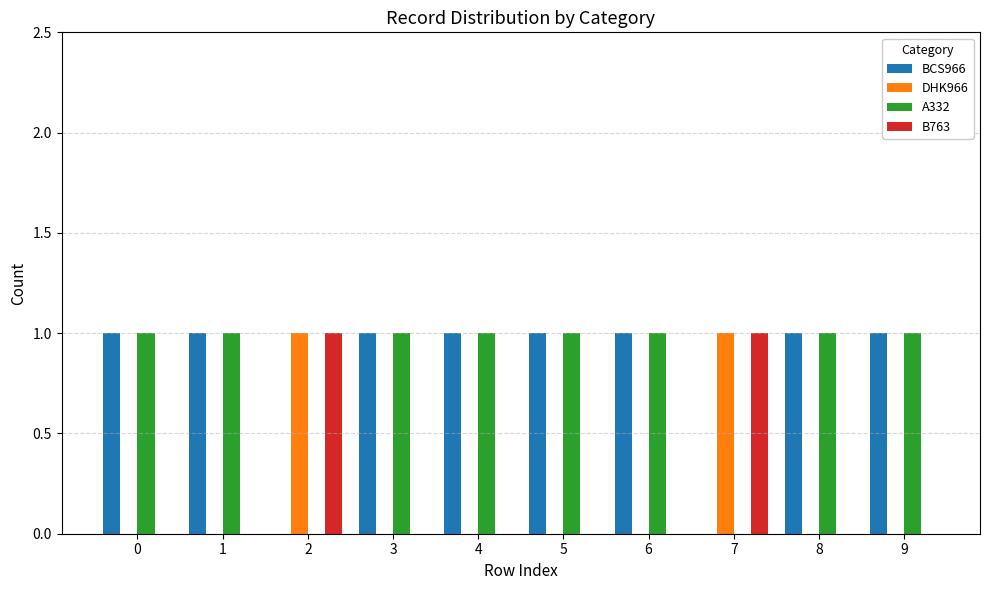

What is the sum of all A332 values?

8